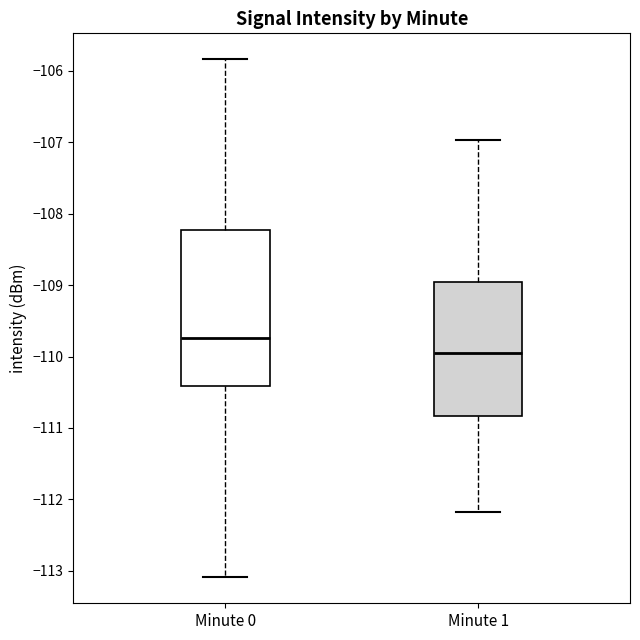

Comparing the boxes themselves (not the whiskers), which one is the tallest?

Minute 0